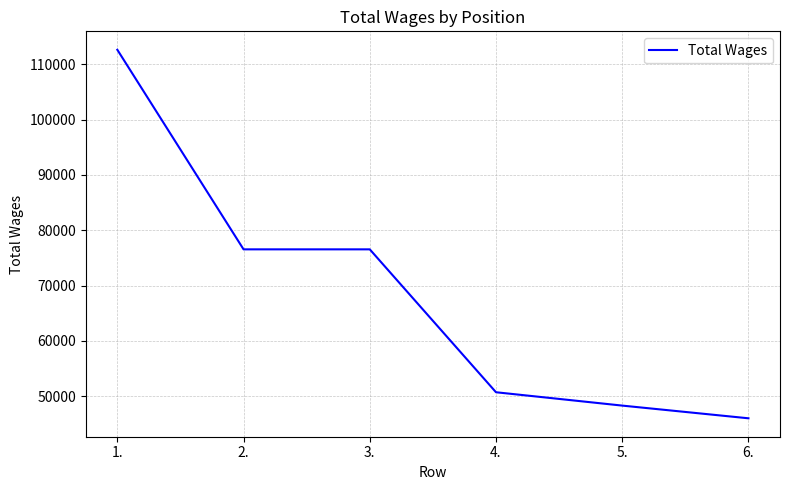

Between 5. and 1., which is larger?

1.